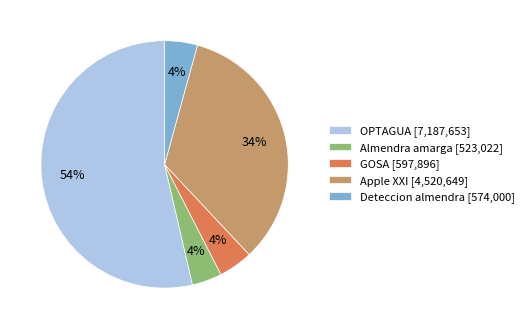

To the nearest percent, what is the difference between the largest and smallest slice percentages?

50%